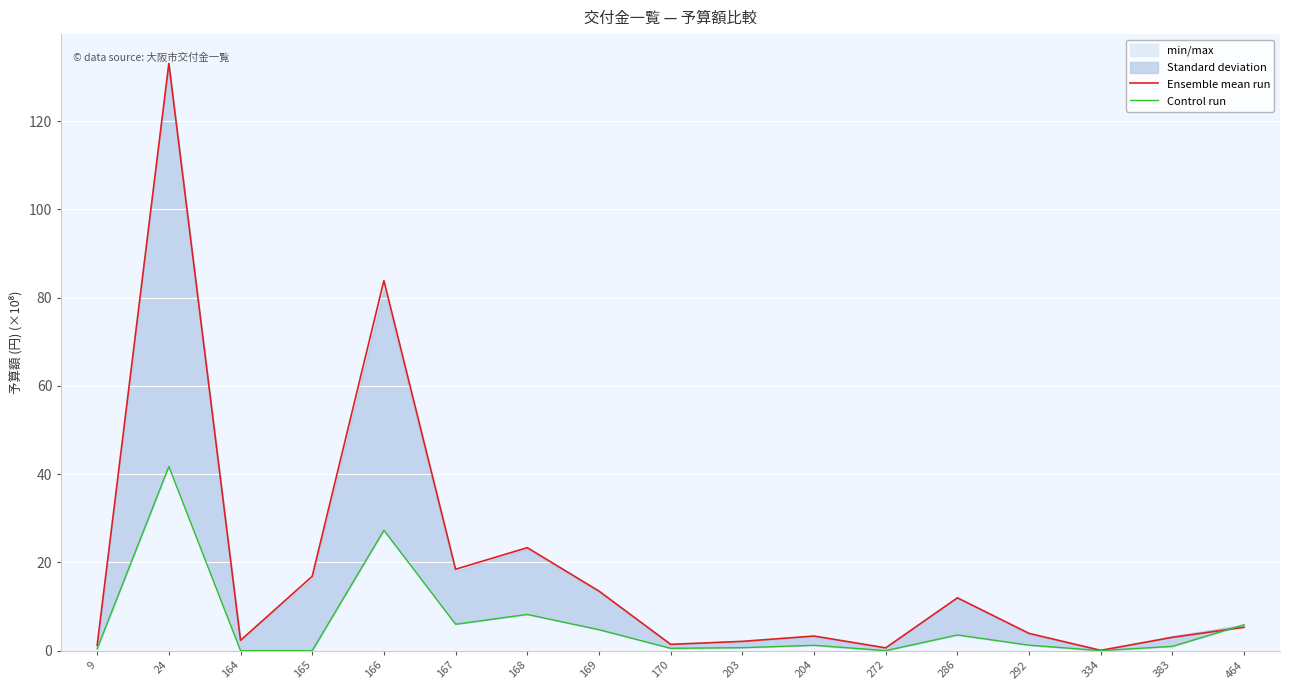

Reading left to right, extract all data points from this chart.

Ensemble mean run: 1.2	133.1	2.3	16.8	83.9	18.4	23.3	13.5	1.4	2.1	3.3	0.6	12.0	3.9	0.1	3.0	5.3
Control run: 0.4	41.7	0.0	0.0	27.3	6.0	8.2	4.7	0.5	0.7	1.2	0.0	3.5	1.2	0.0	1.0	5.9